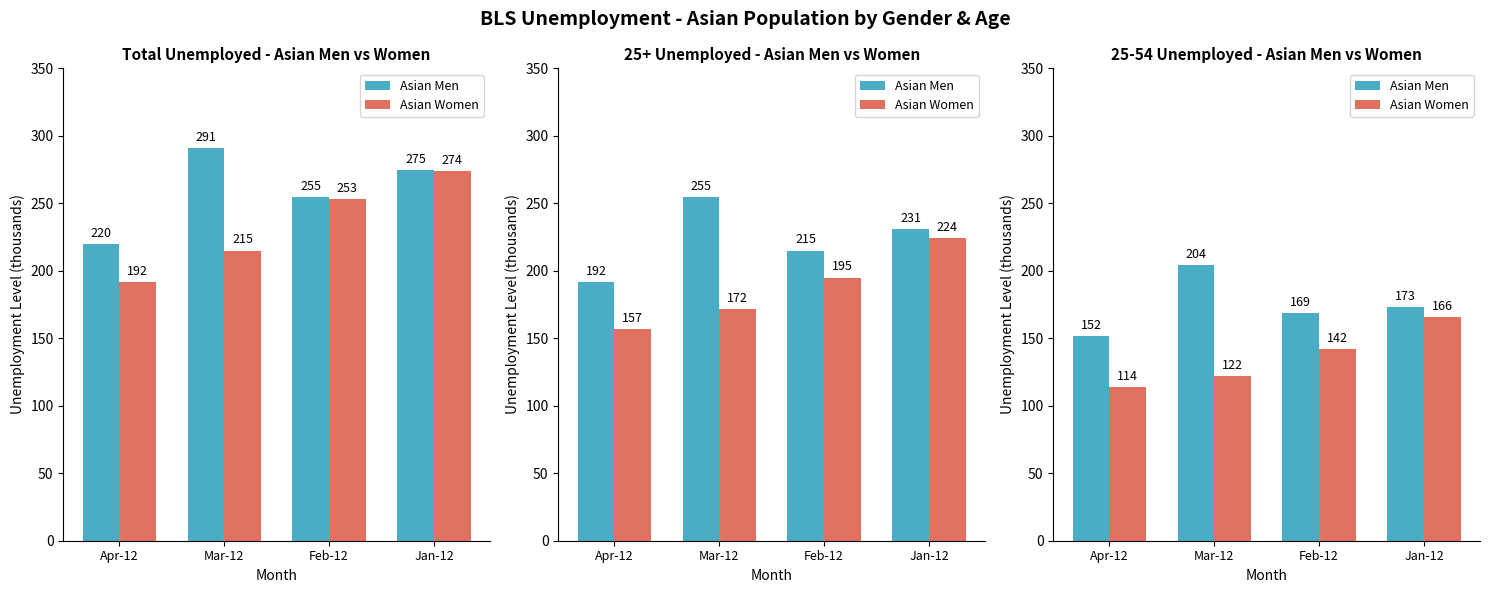

Between Mar-12 and Jan-12, which series saw the biggest shift?

Asian Women